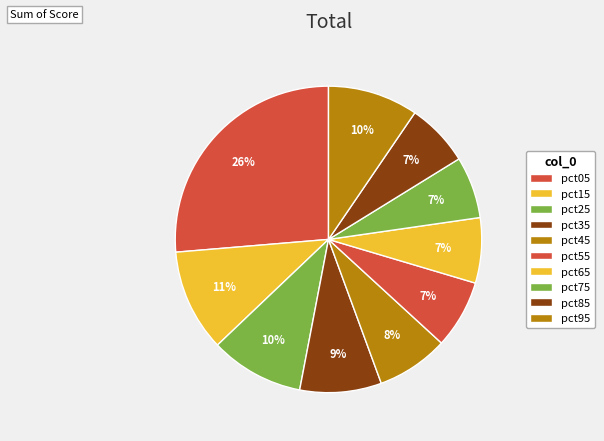

What is the change in value from pct15 to pct85?

-0.2